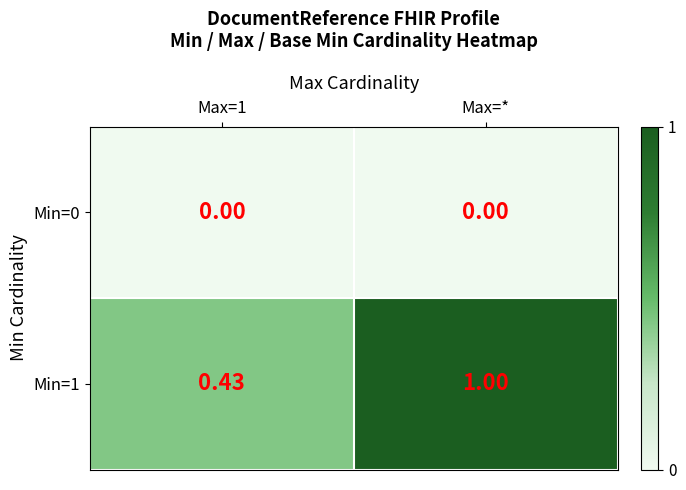

Is the value of Min=0 at Max=1 greater than the value of Min=1 at Max=*?

No